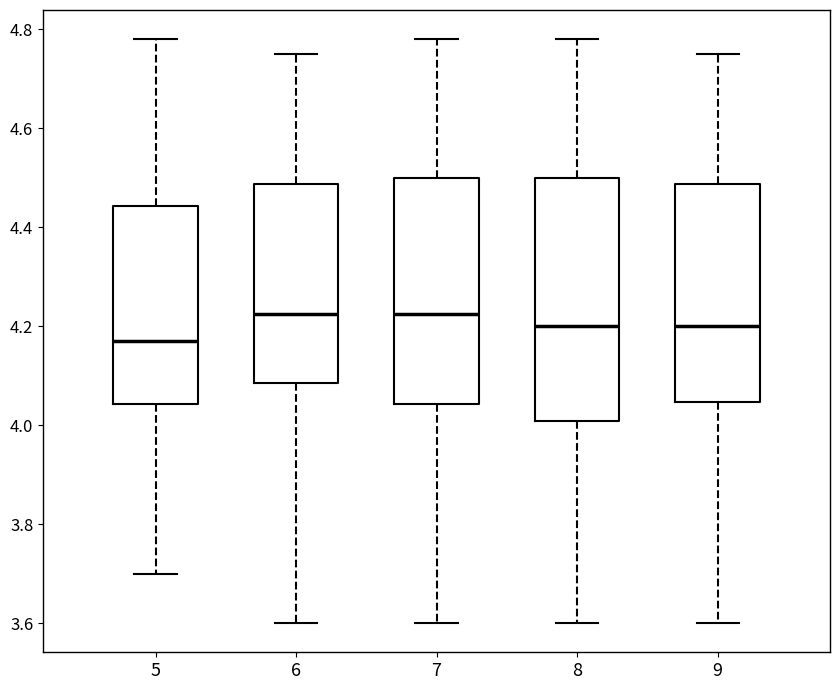

Reading left to right, read every box against the y-axis: the position of its median line, the range the box covers, and the ends of its whiskers. The values are not printed on the chart, so give them approximately, as read against the axis.

5: median 4.18, box 4.04 to 4.44, whiskers 3.70 to 4.78
6: median 4.22, box 4.08 to 4.48, whiskers 3.60 to 4.76
7: median 4.22, box 4.04 to 4.50, whiskers 3.60 to 4.78
8: median 4.20, box 4.00 to 4.50, whiskers 3.60 to 4.78
9: median 4.20, box 4.04 to 4.48, whiskers 3.60 to 4.76